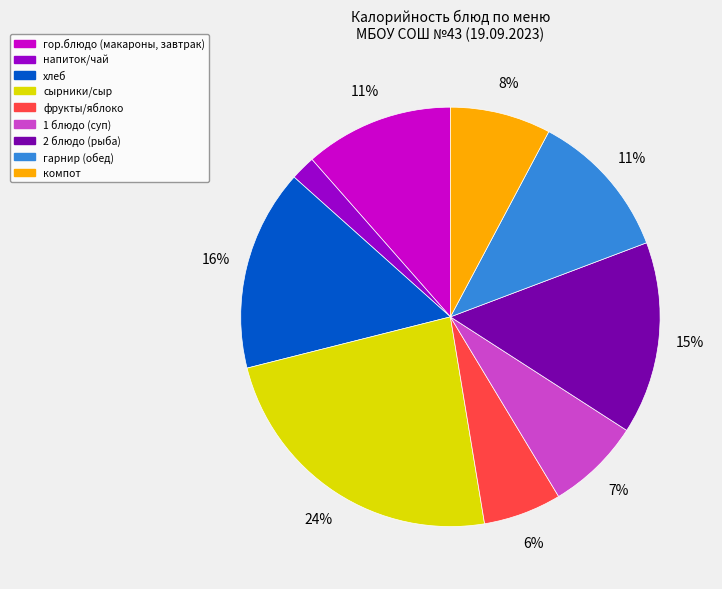

What percentage is the компот slice, to the nearest percent?

8%